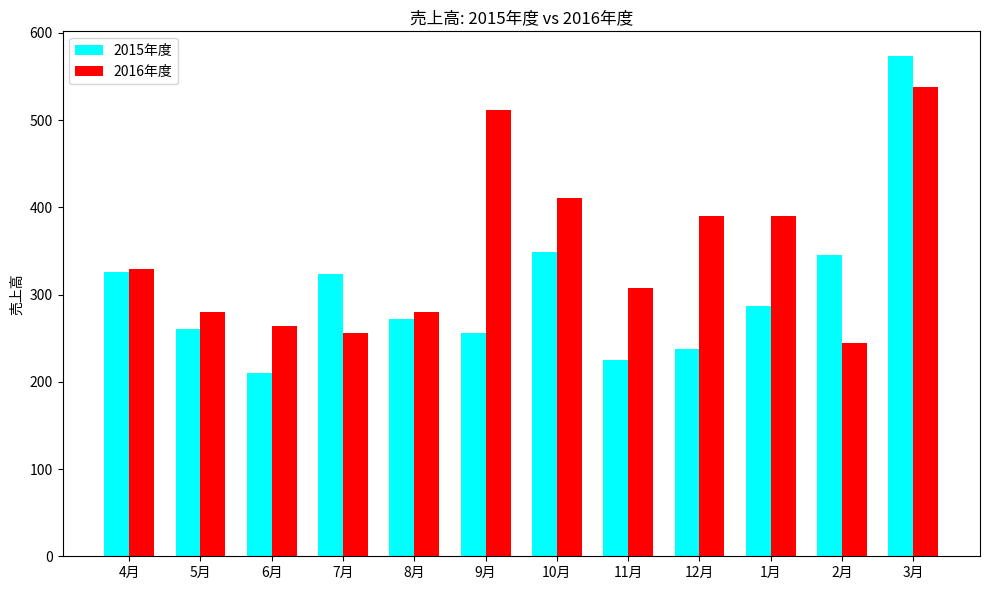

What position from the left is 2月?

11